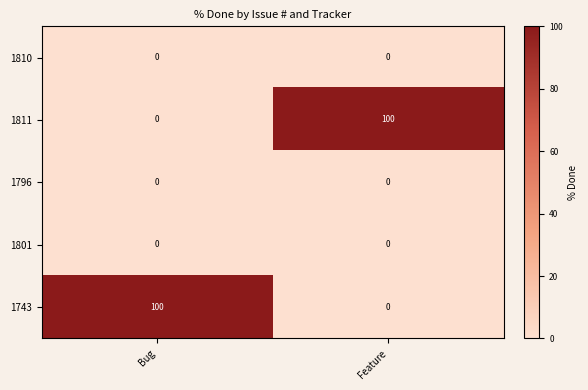

What is the difference between the highest and lowest values at Feature?

100